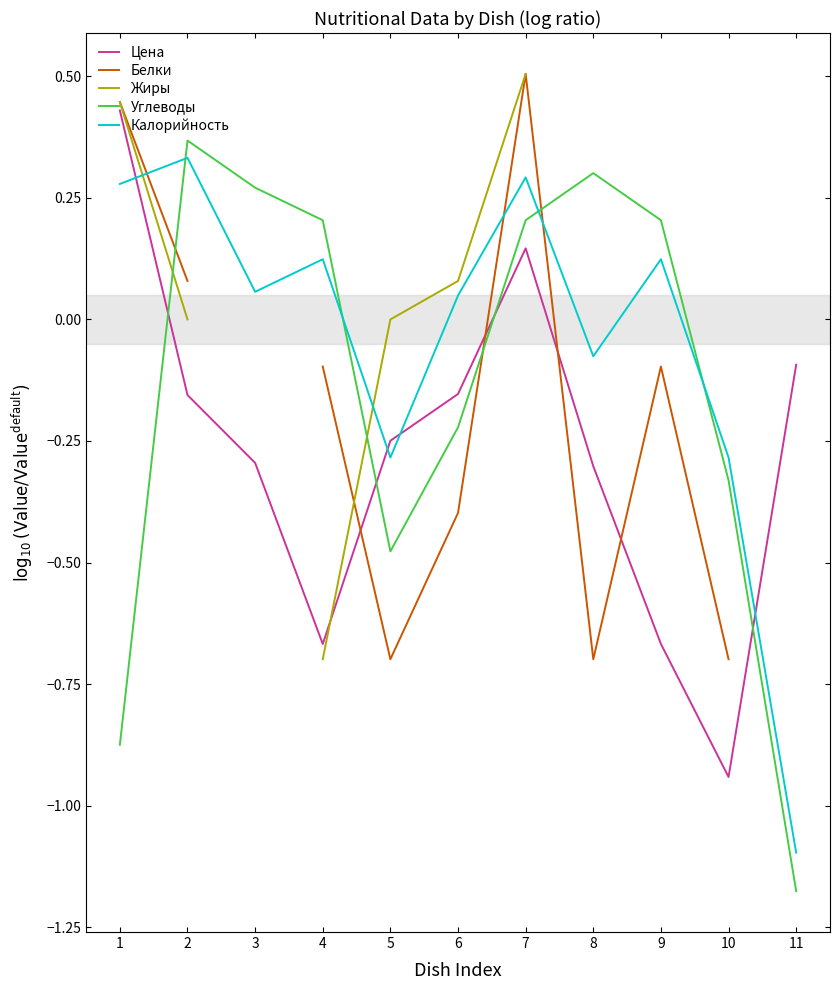

Is this an area chart (filled region under the line)?

No